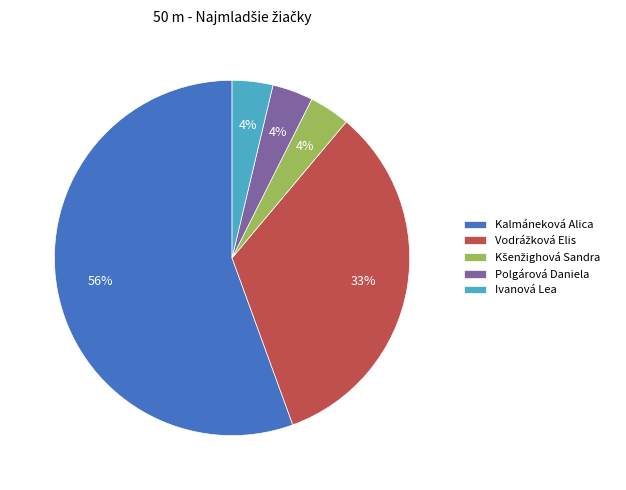

To the nearest percent, what is the average slice percentage?

20%